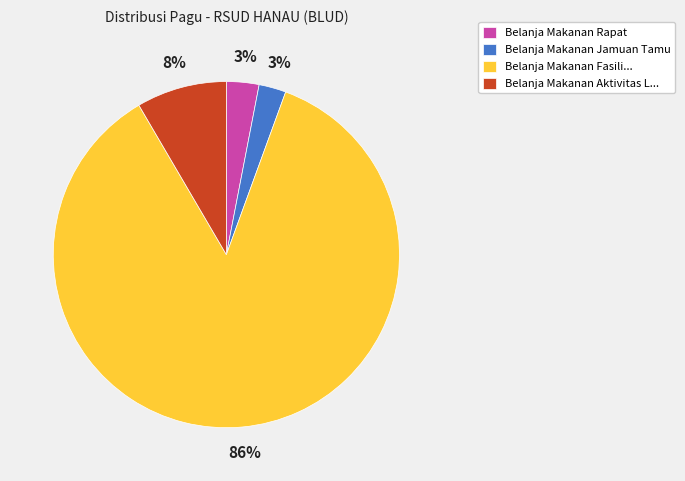

Is there any slice that represents more than half of the pie?

Yes